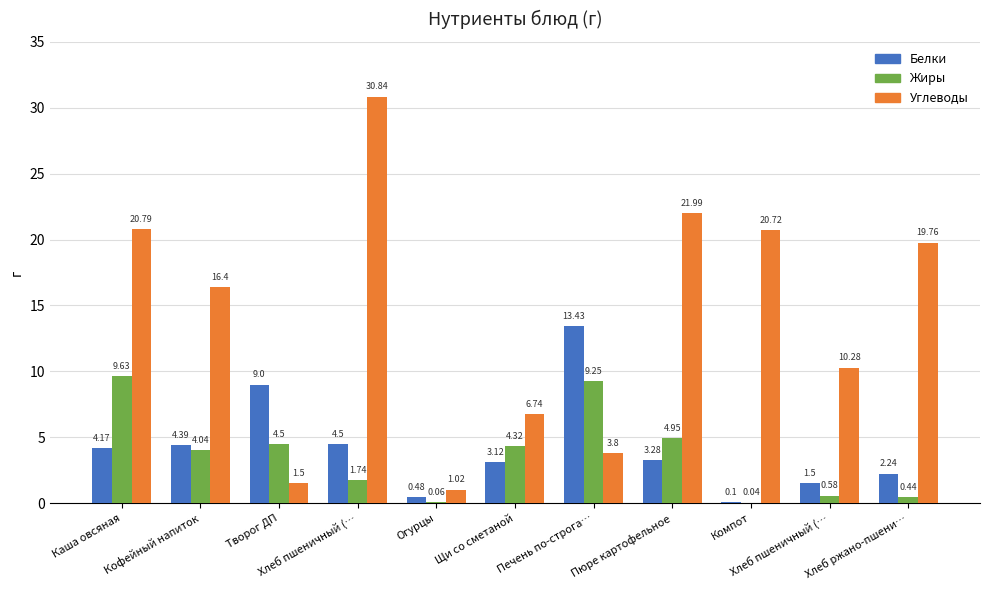

How many data points does each series have?

11